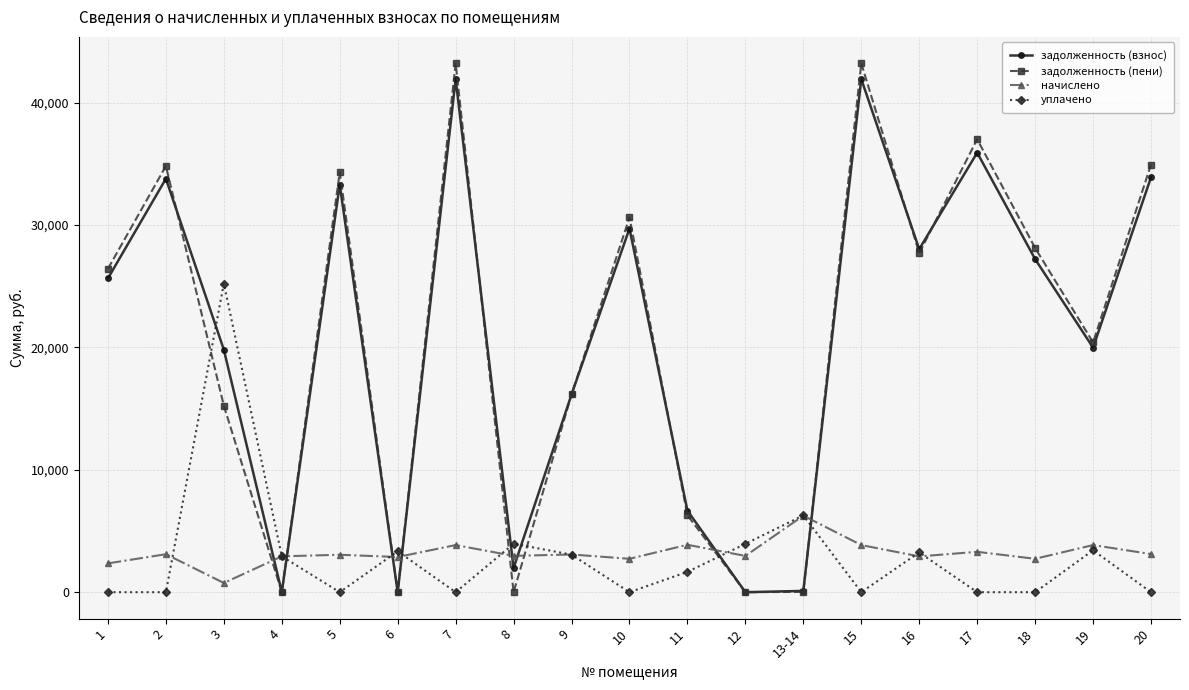

How many values in the начислено series are below 3057?

9